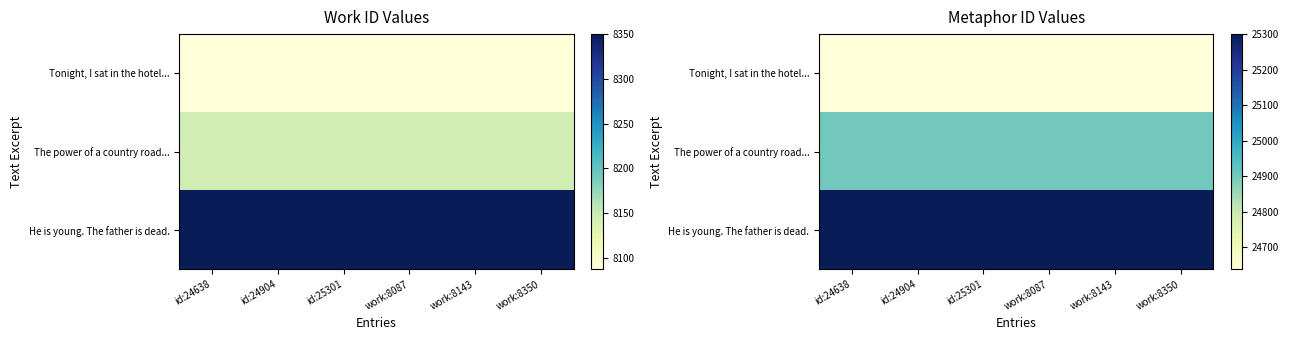

True or false: Tonight, I sat in the hotel... has a value of 15905 at id:24638.

False